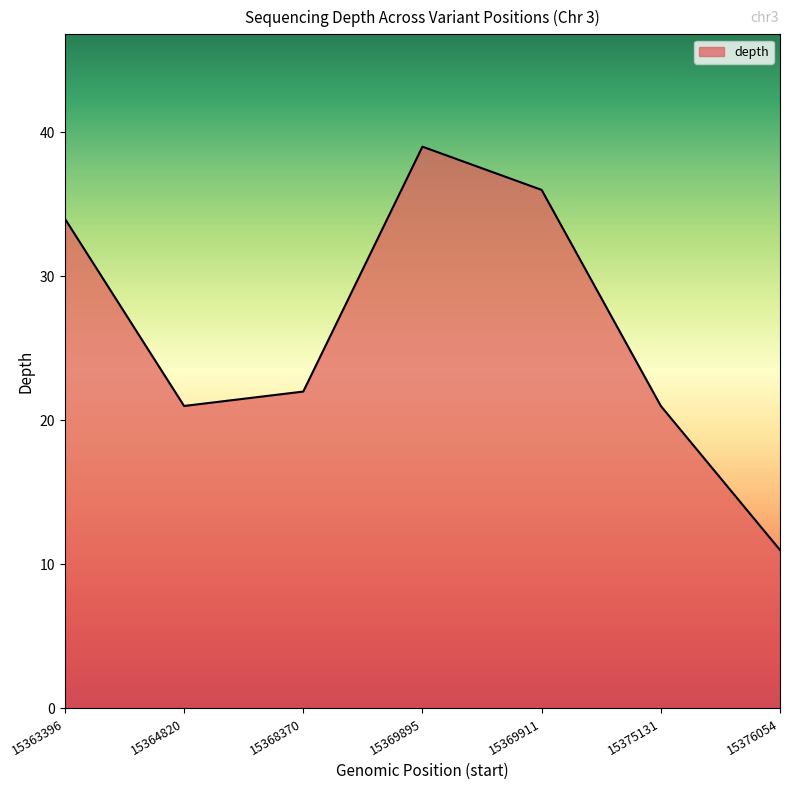

Does the chart have visible grid lines?

No